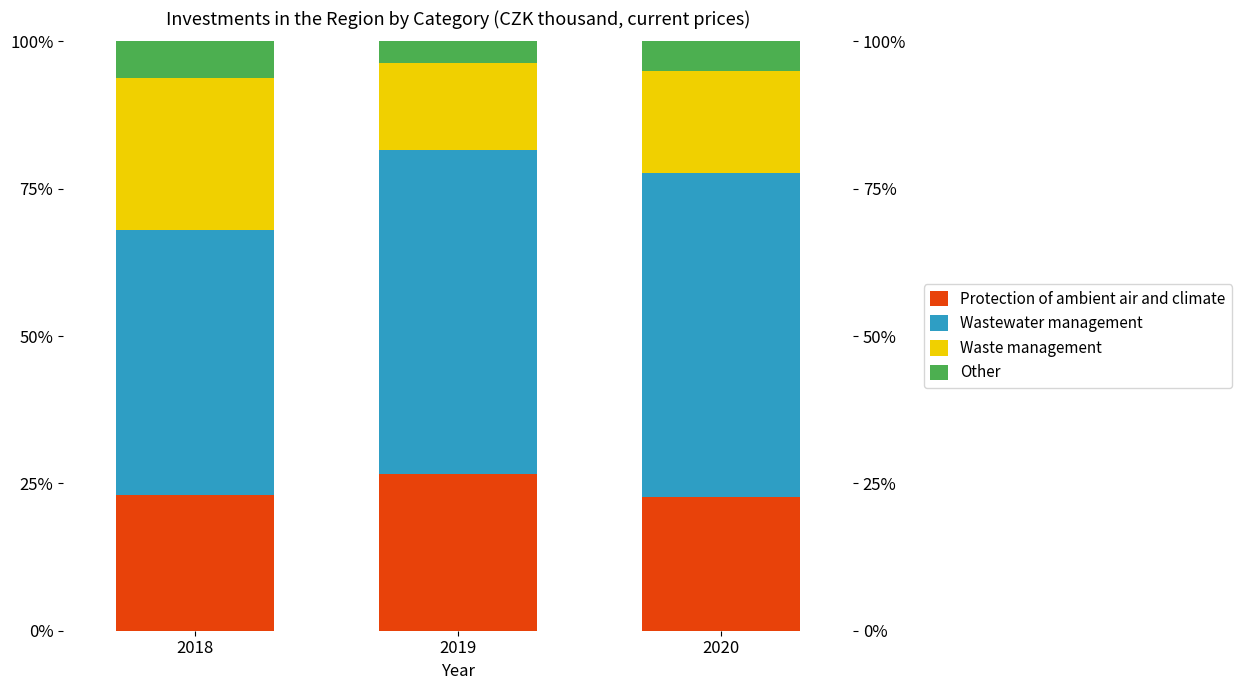

What is the highest value of the Protection of ambient air and climate series?

26.6